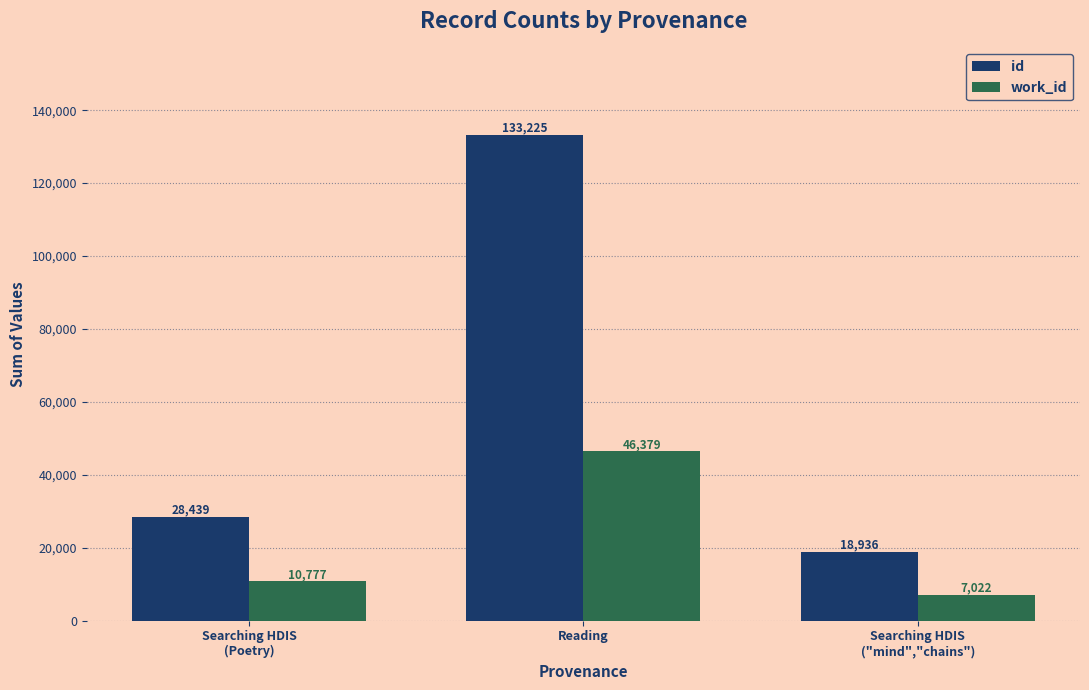

How many data points in work_id are less than 10777?

1